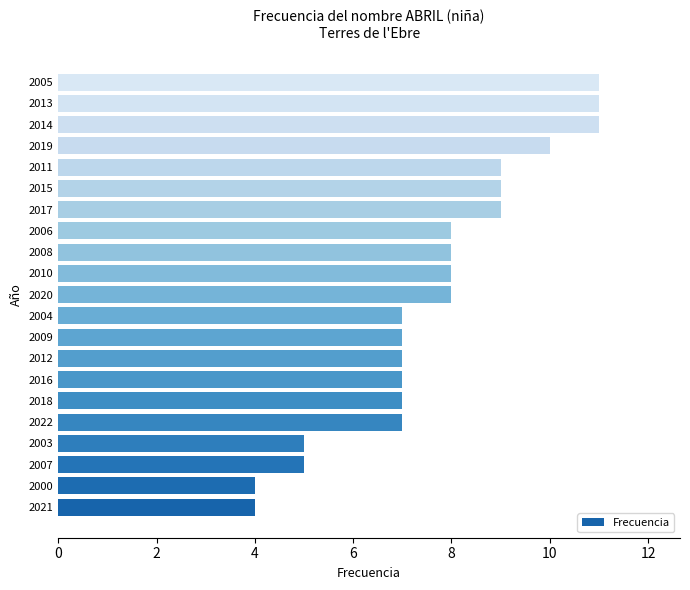

What is the difference between the maximum and second lowest values?

7